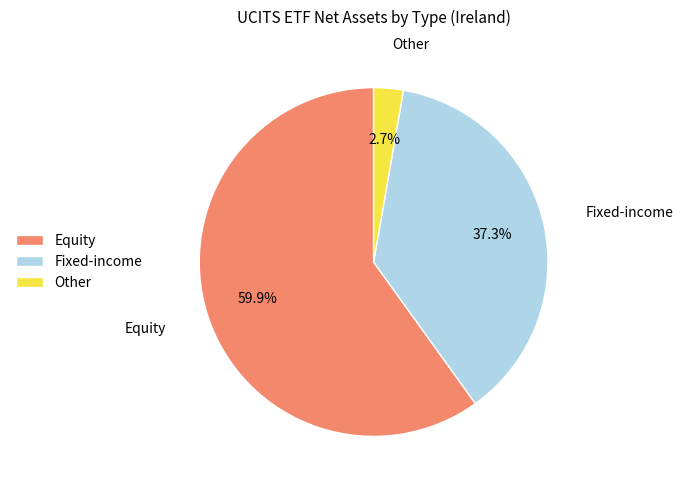

Is Fixed-income the majority of the pie?

No